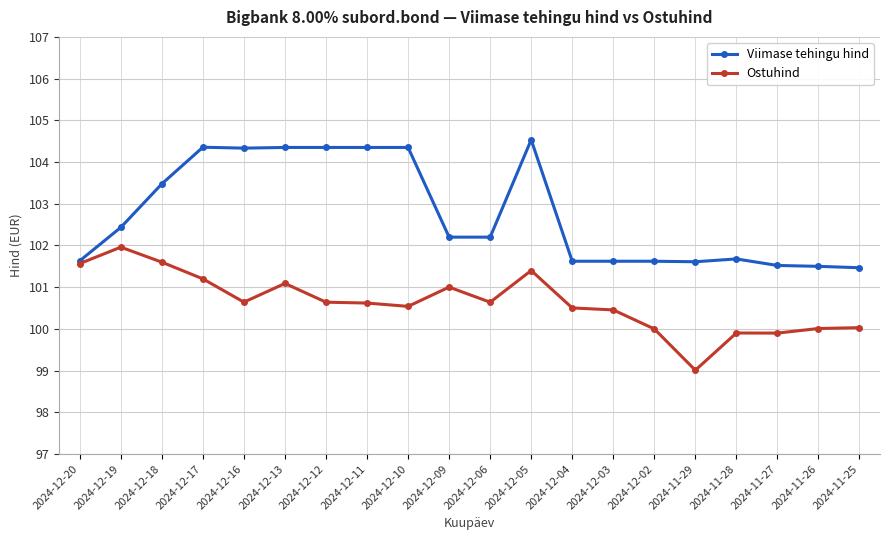

True or false: Viimase tehingu hind has more than 0 interior local peaks.

True